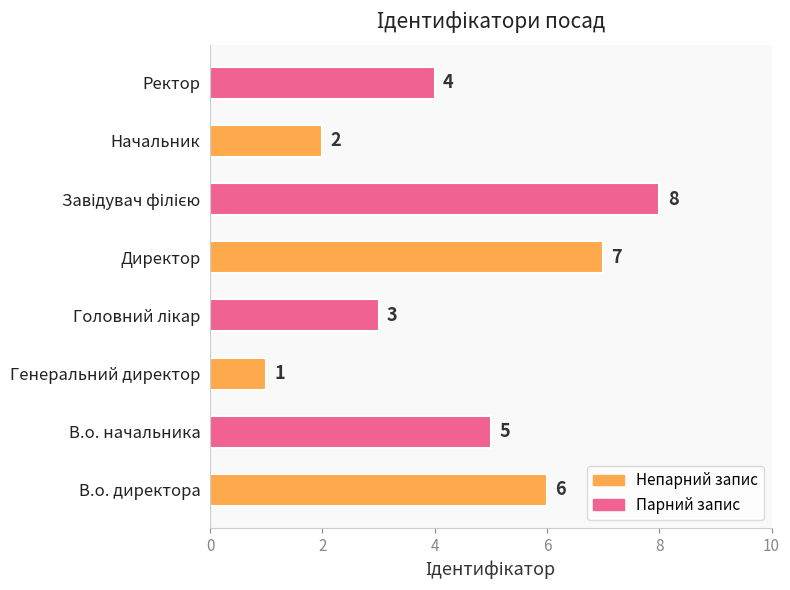

What is the sum of all values?

36